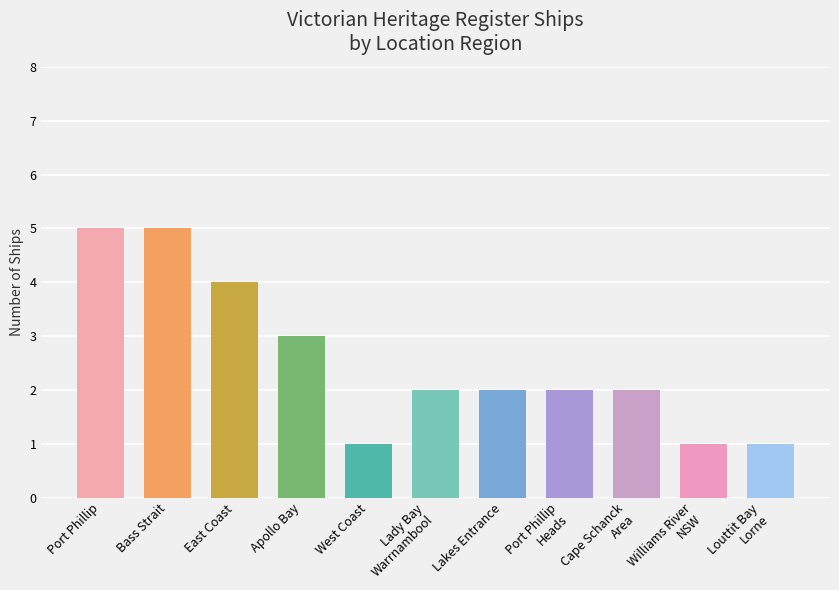

What is the value of the 6th bar from the left?

2